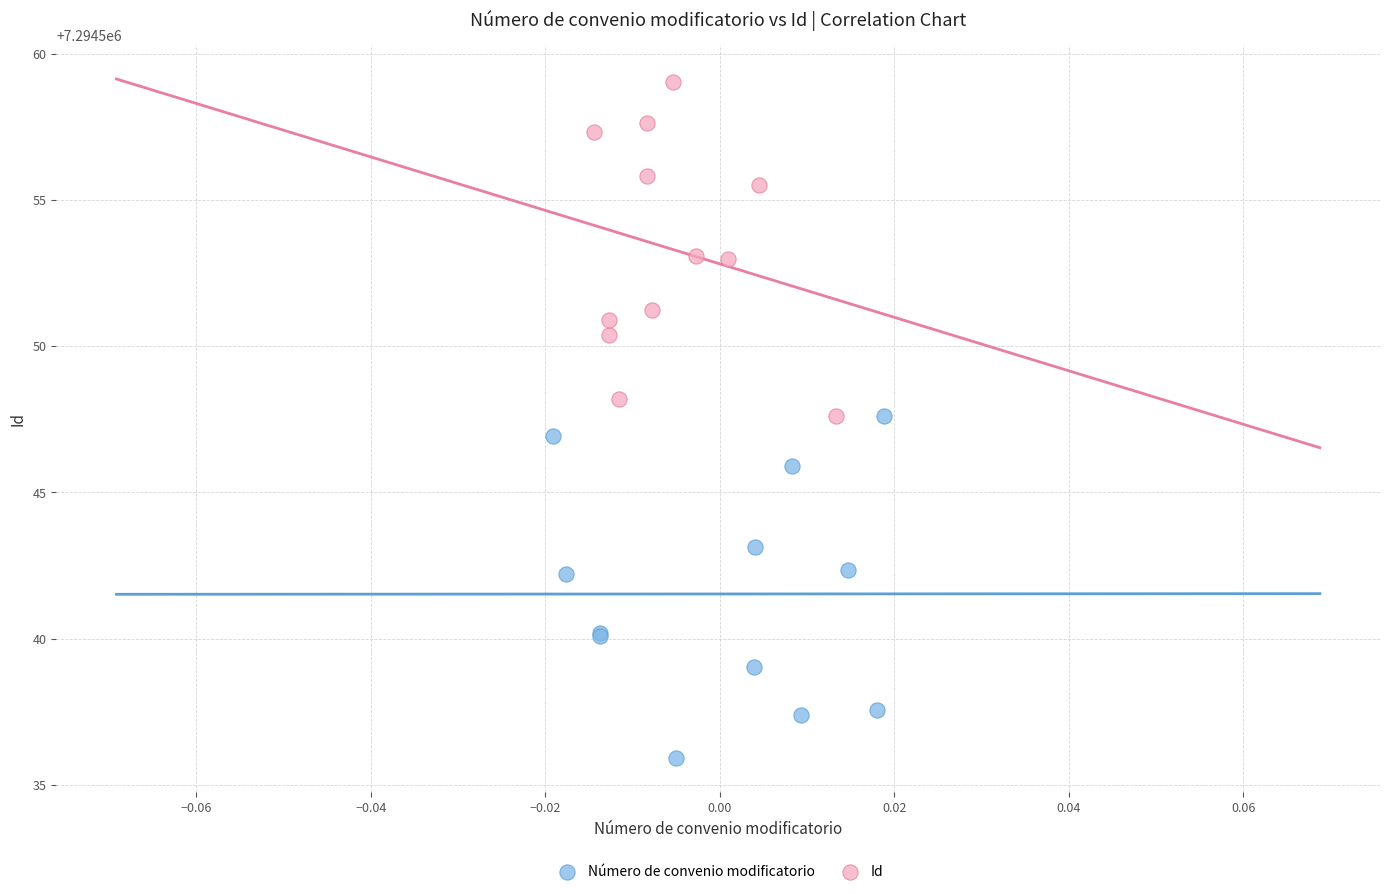

Which series has the largest Y range (max minus min)?

Número de convenio modificatorio